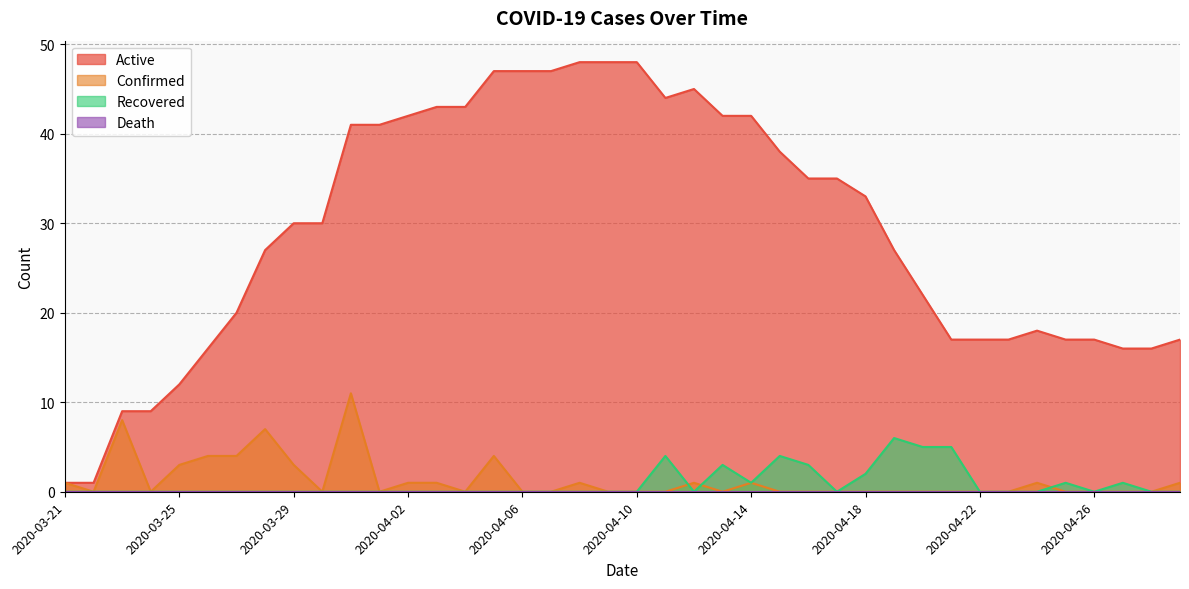

What is the lowest value of the Active series?

1